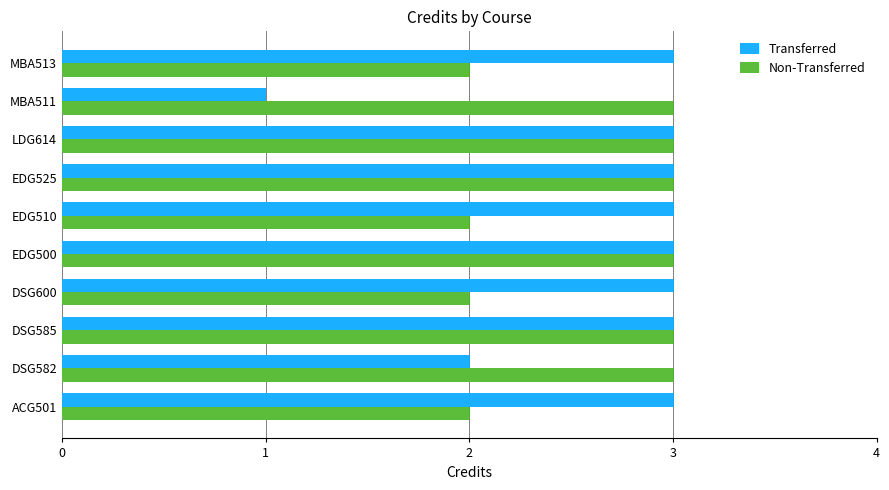

What is the sum of all Transferred values?

27